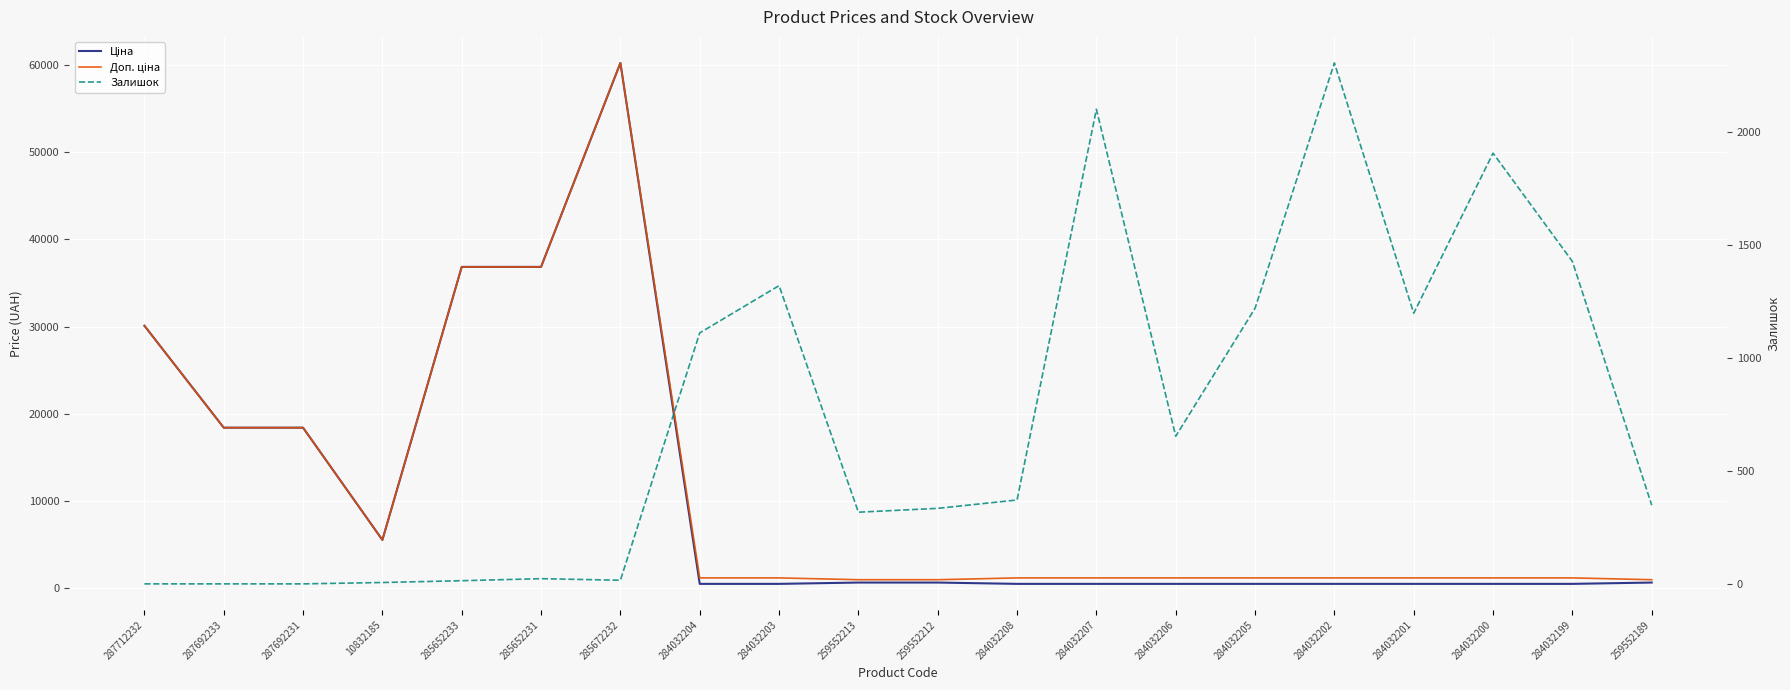

True or false: Залишок has more than 1 interior local peaks.

True